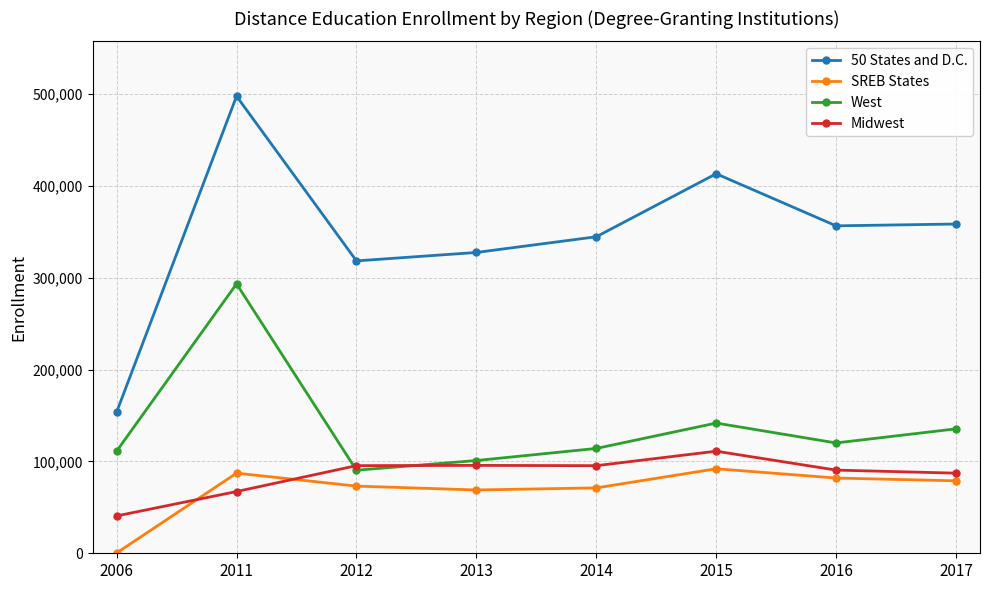

What is the minimum value shown in the chart?

344